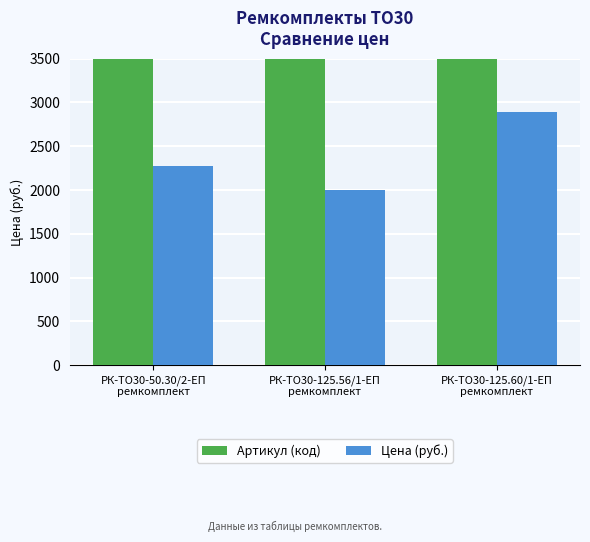

Which category has the highest value across all series?

РК-ТО30-125.60/1-ЕП
ремкомплект